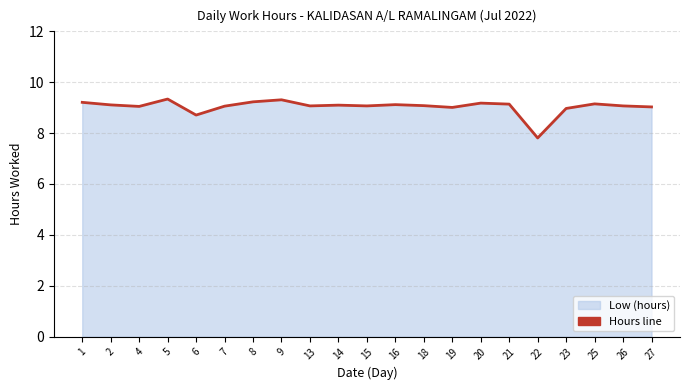

Count the number of values greater than 9.

18